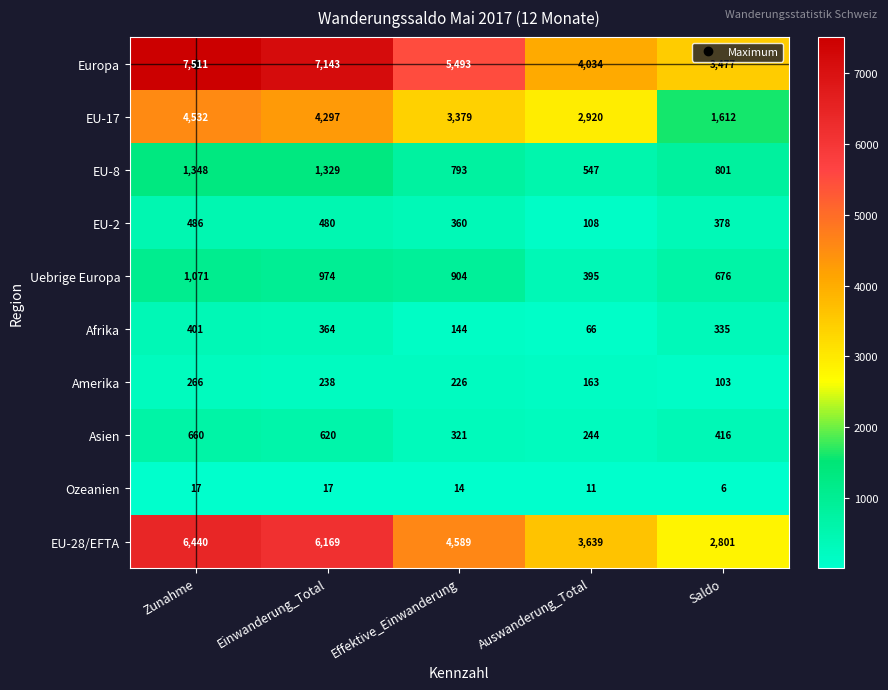

How many data points does each series have?

5